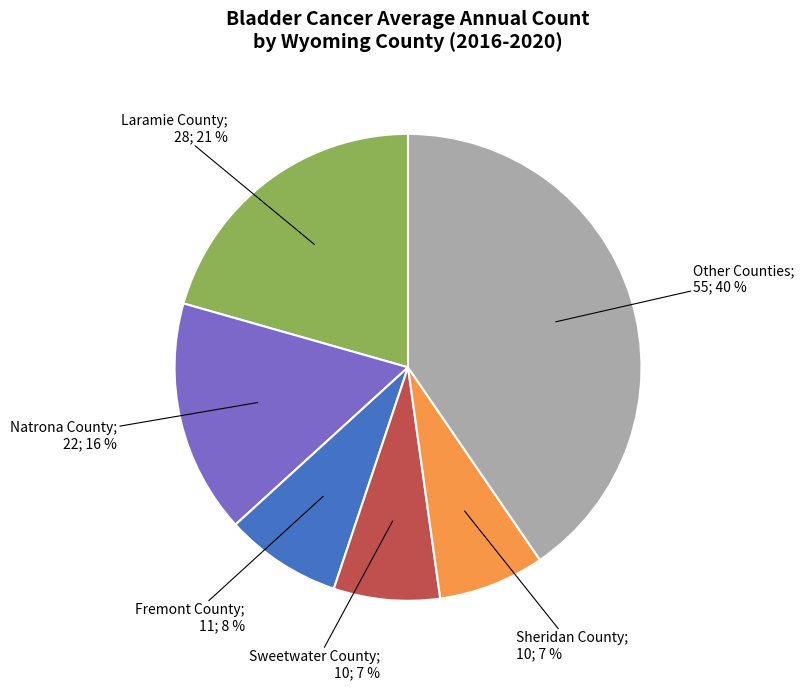

Count the number of slices in the pie.

6